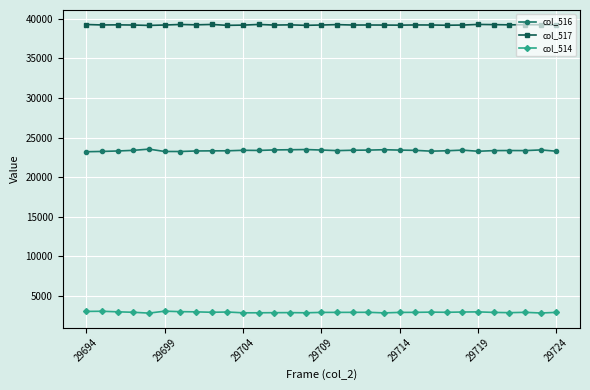

What is the value of the col_517 point at the 19th from the left?

39217